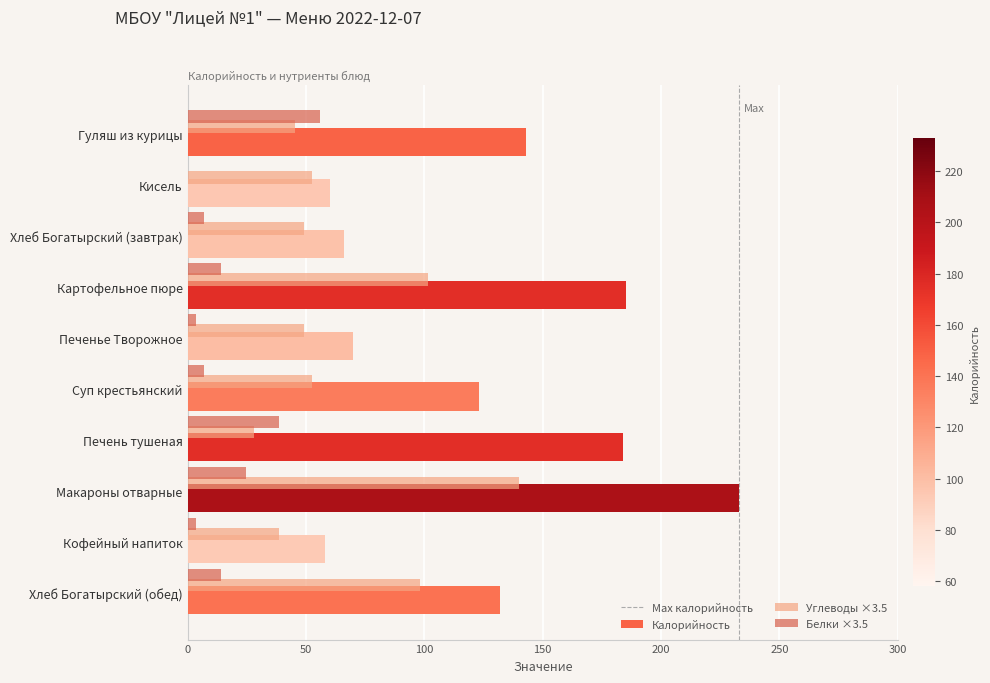

At how many categories does at least one series exceed 66?

7